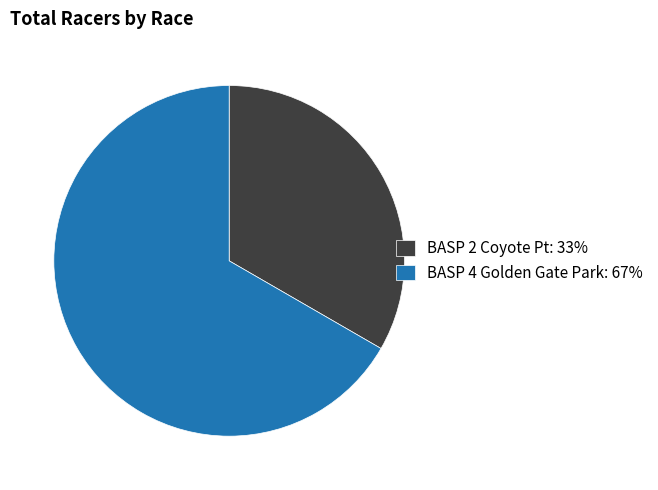

What is the smallest slice in the pie chart?

BASP 2 Coyote Pt